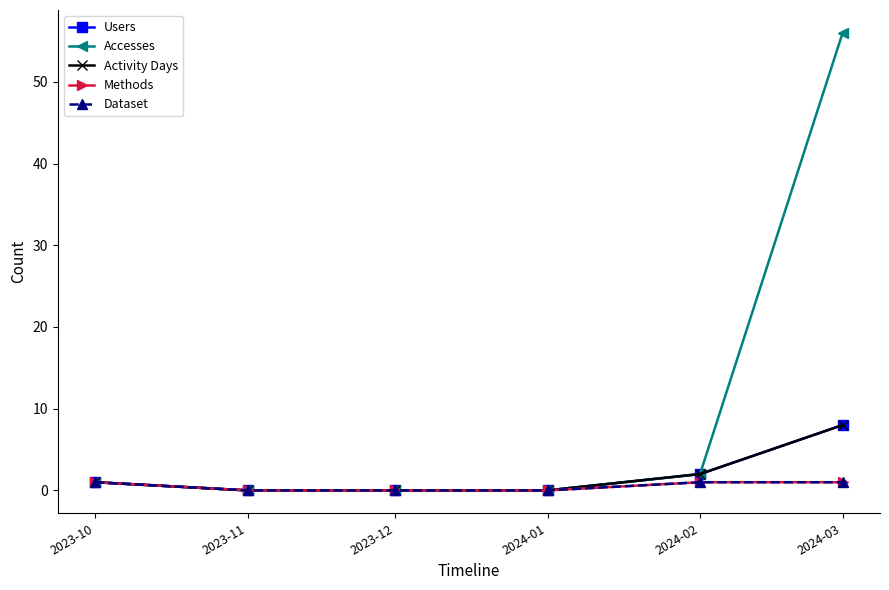

Which series changed the most between 2023-11 and 2024-01?

Users